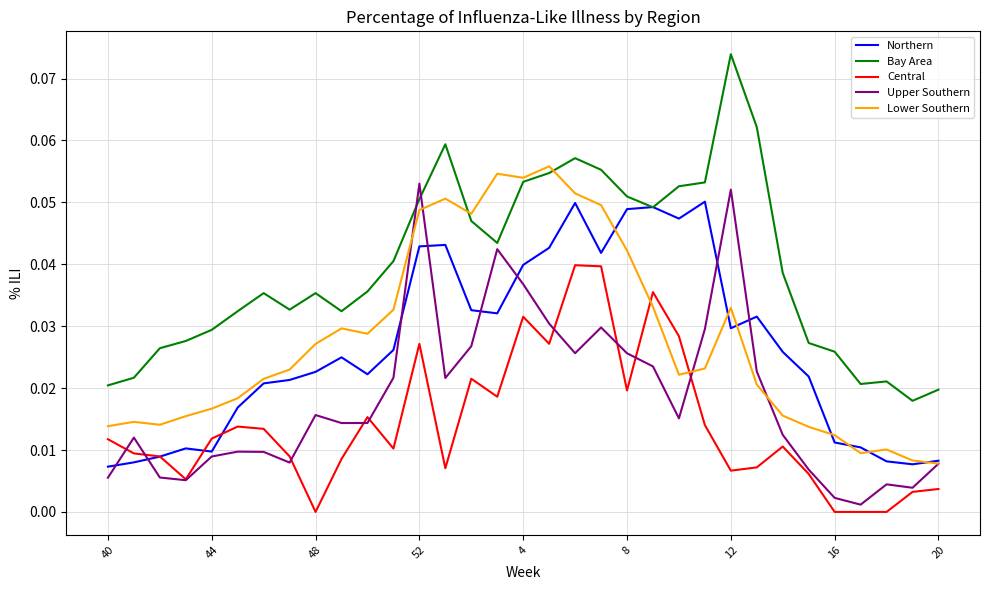

What is the sum of all Upper Southern values?

0.6